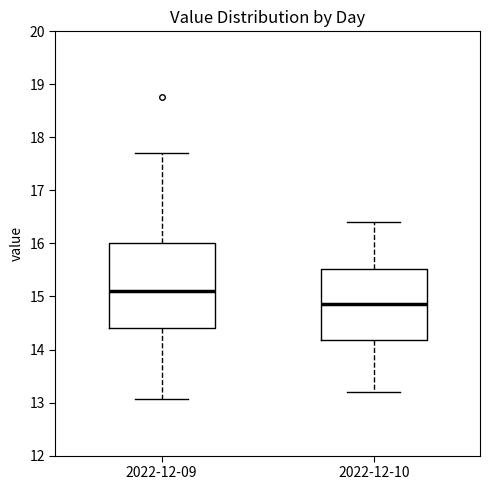

Reading left to right, transcribe this box plot: for each box, give where its median line is, the range the box spans, and where its two whiskers end, as read against the y-axis. The values are not printed on the chart, so give them approximately, as read against the axis.

2022-12-09: median 15.1, box 14.4 to 16.0, whiskers 13.1 to 17.7
2022-12-10: median 14.9, box 14.2 to 15.5, whiskers 13.2 to 16.4